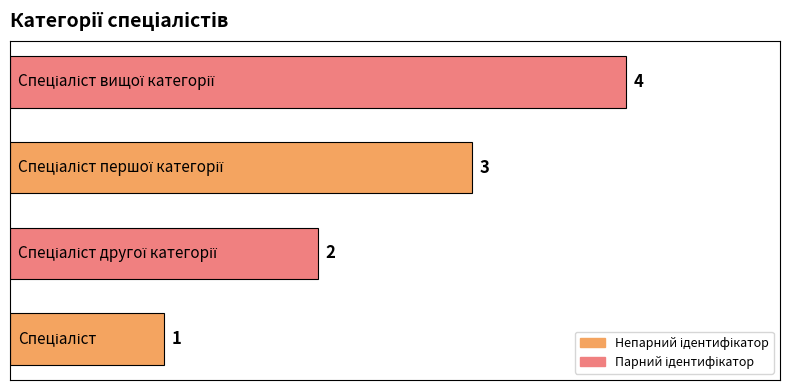

How many values are between 2 and 4?

3